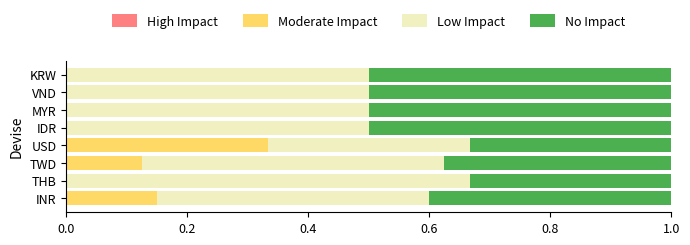

The value of Moderate Impact at MYR is 0.0. True or false?

True